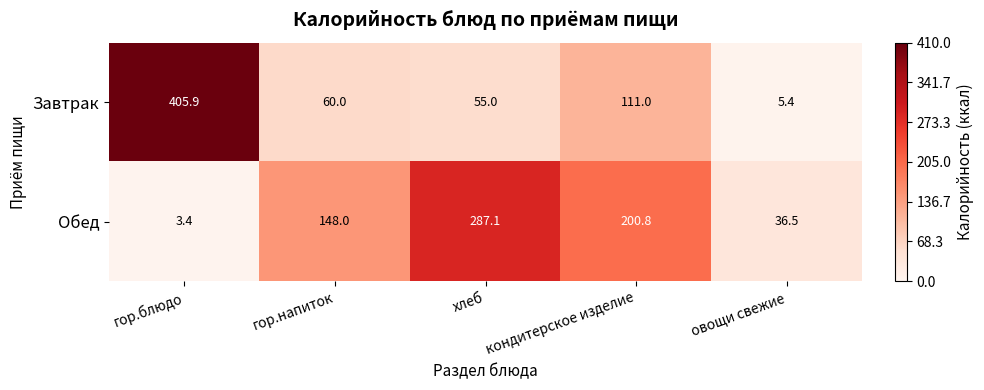

Reading left to right, list all the values displayed in this chart.

Завтрак: гор.блюдо=405.9	гор.напиток=60.0	хлеб=55.0	кондитерское изделие=111.0	овощи свежие=5.4
Обед: гор.блюдо=3.4	гор.напиток=148.0	хлеб=287.1	кондитерское изделие=200.8	овощи свежие=36.5